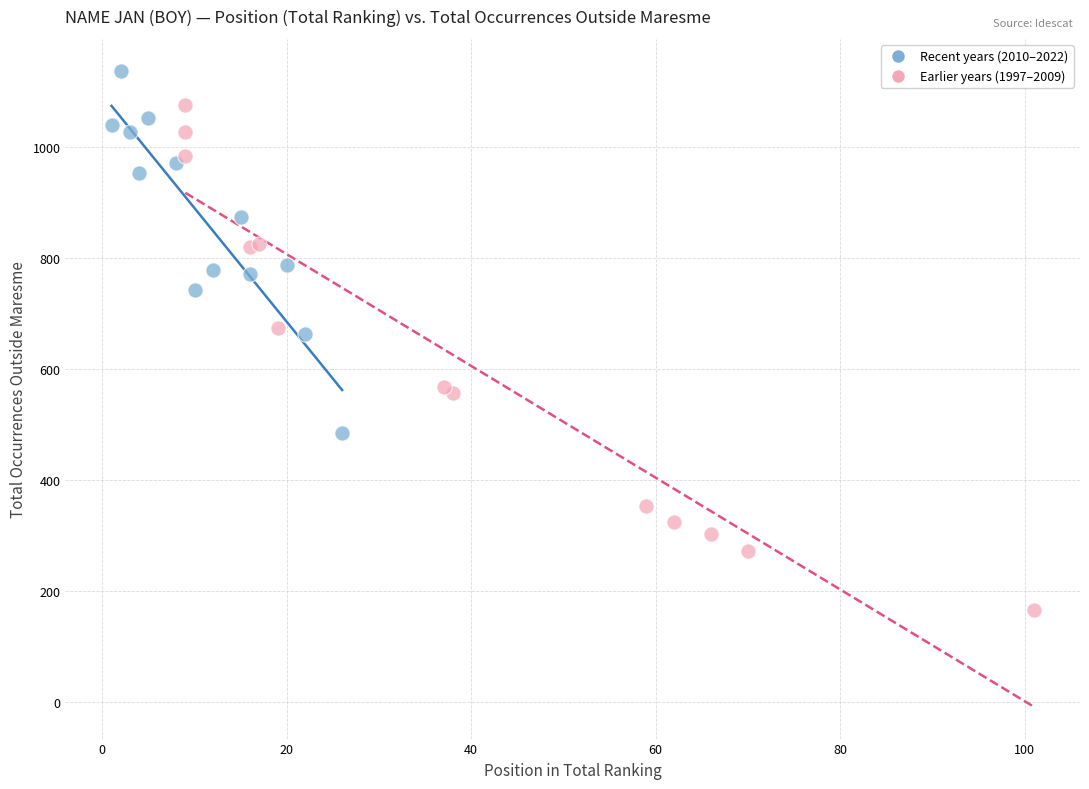

Which series has the largest Y range (max minus min)?

Earlier years (1997–2009)